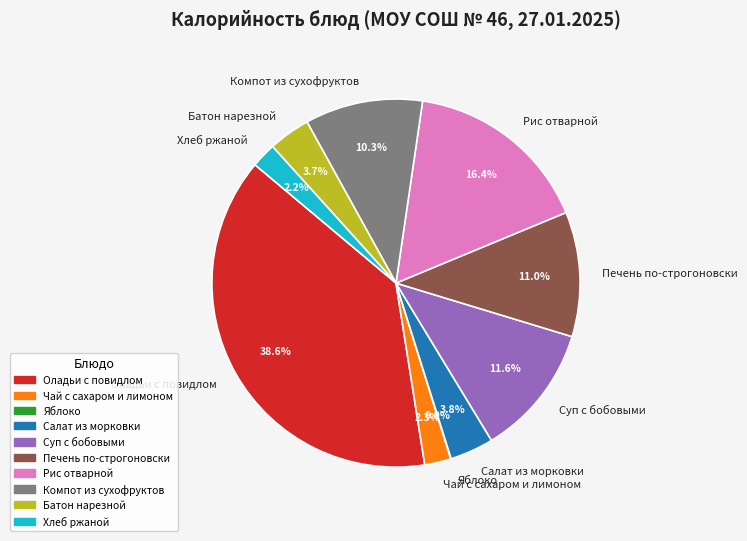

To the nearest percent, what is the difference between the largest and smallest slice percentages?

39%